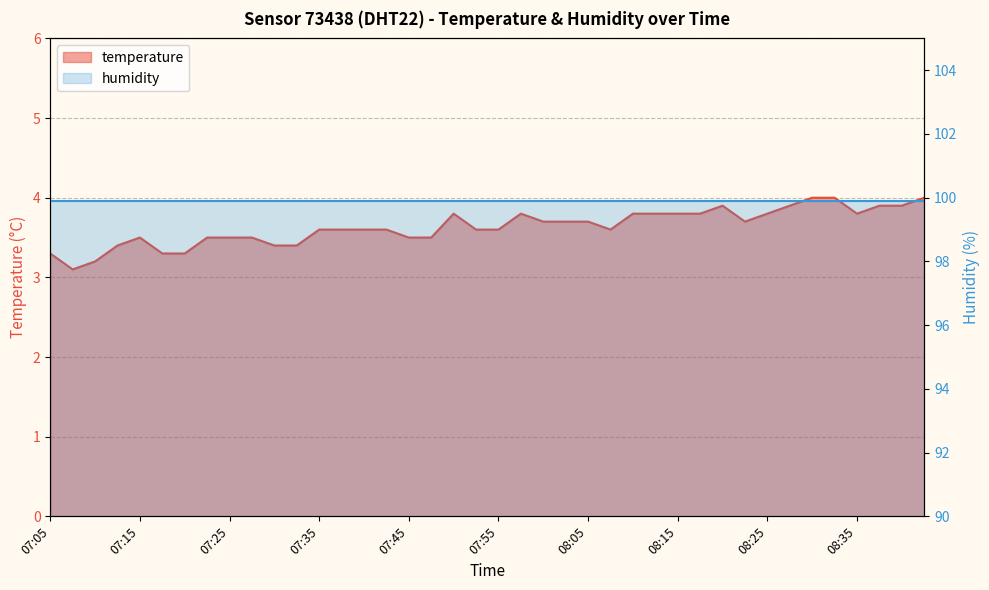

What position from the left is 08:17?

30